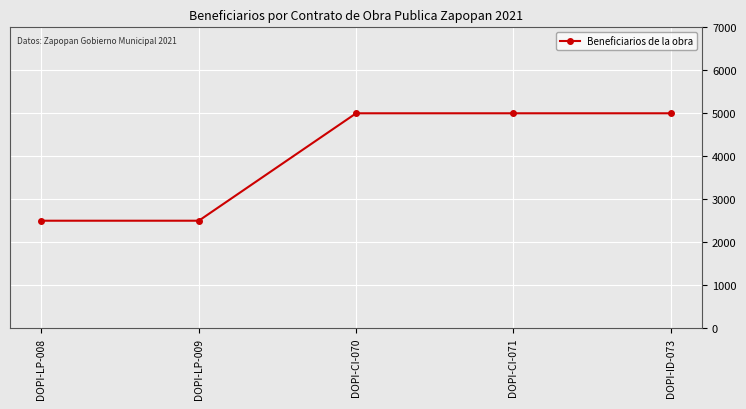

The value at DOPI-CI-071 is 2823. True or false?

False